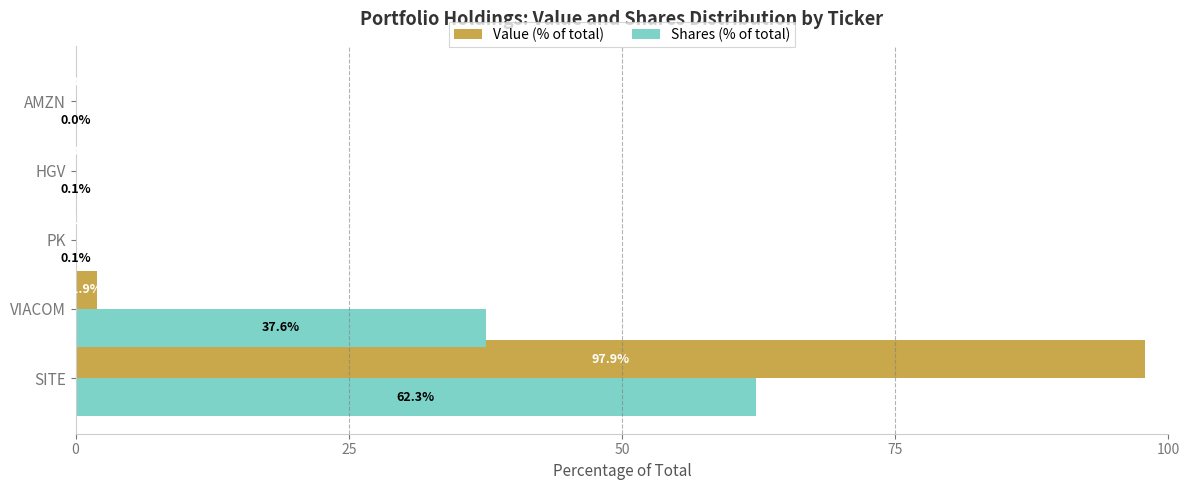

True or false: Shares (% of total) has a value of 0.0 at AMZN.

True